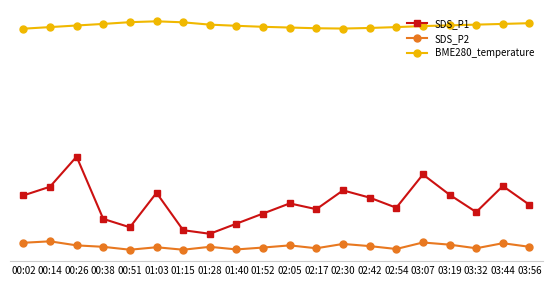

What are all the series names shown in the legend?

SDS_P1, SDS_P2, BME280_temperature